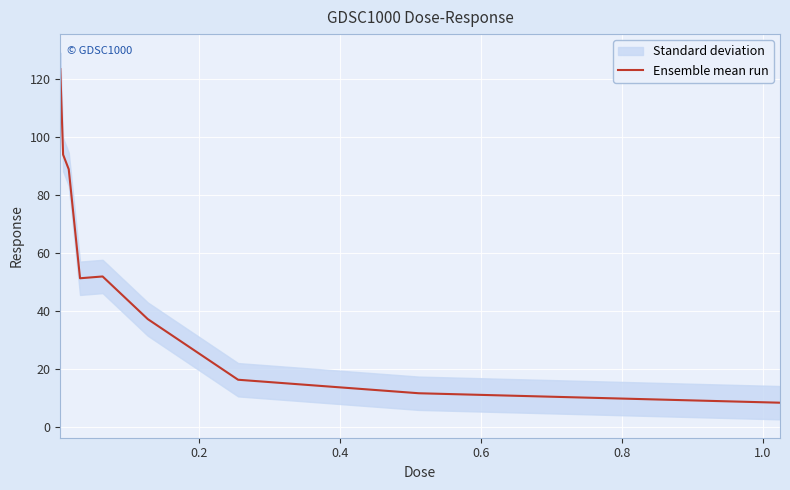

How many points are lower than both their immediate neighbors (excluding endpoints)?

1